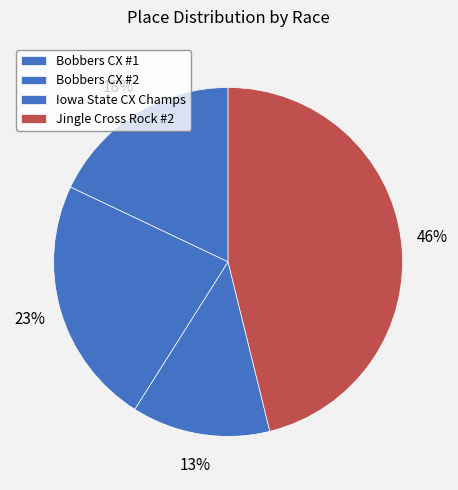

Does any single category account for the majority?

No